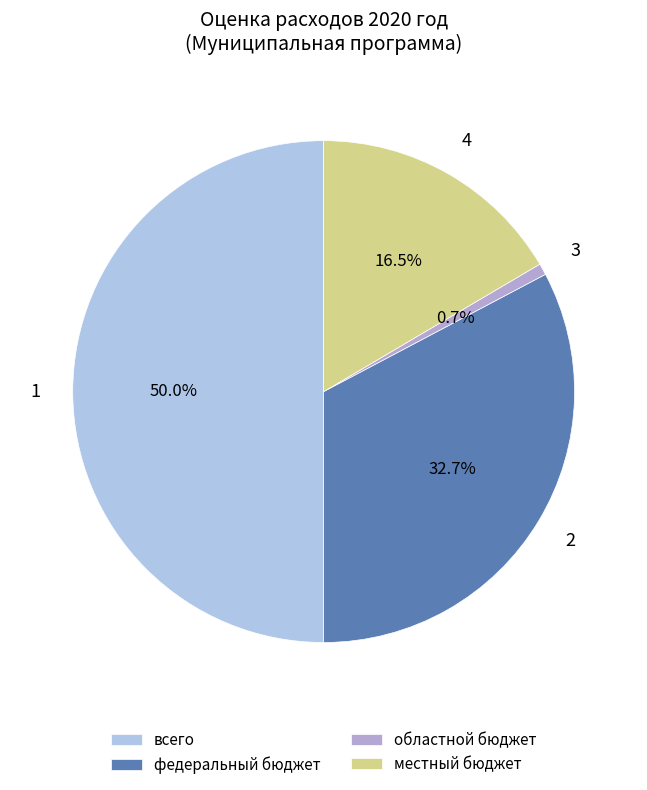

Count the number of slices in the pie.

4